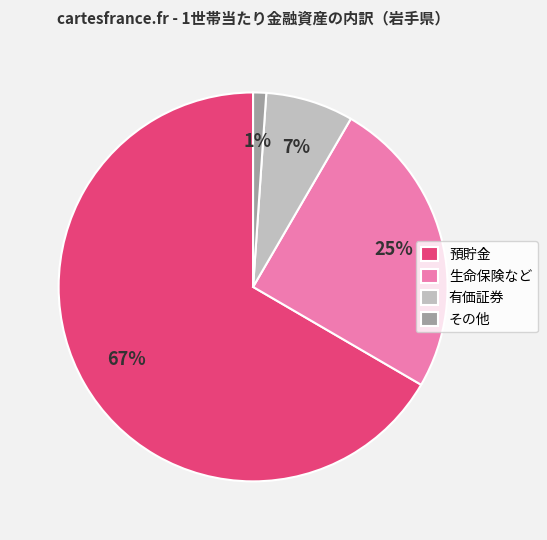

Do 預貯金 and 生命保険など together represent more than half of the pie?

Yes